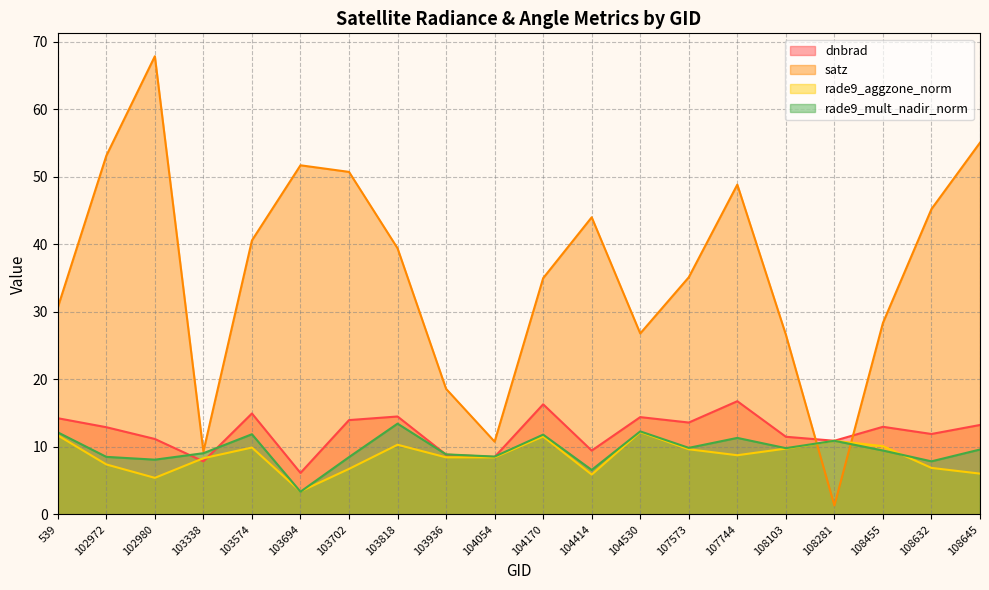

Which series has the widest spread of values?

satz